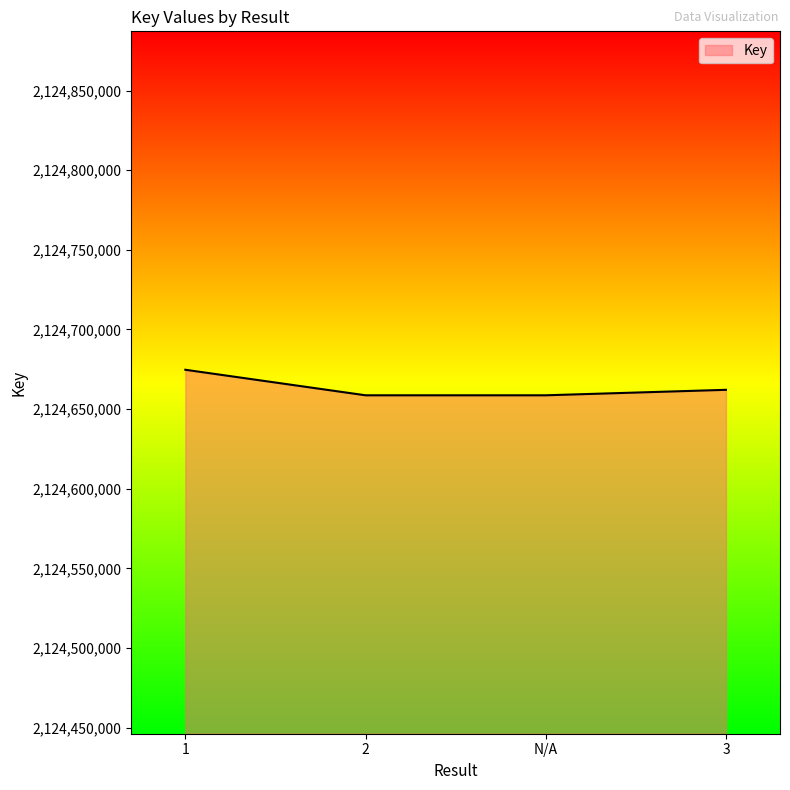

What is the maximum value shown in the chart?

2124674720